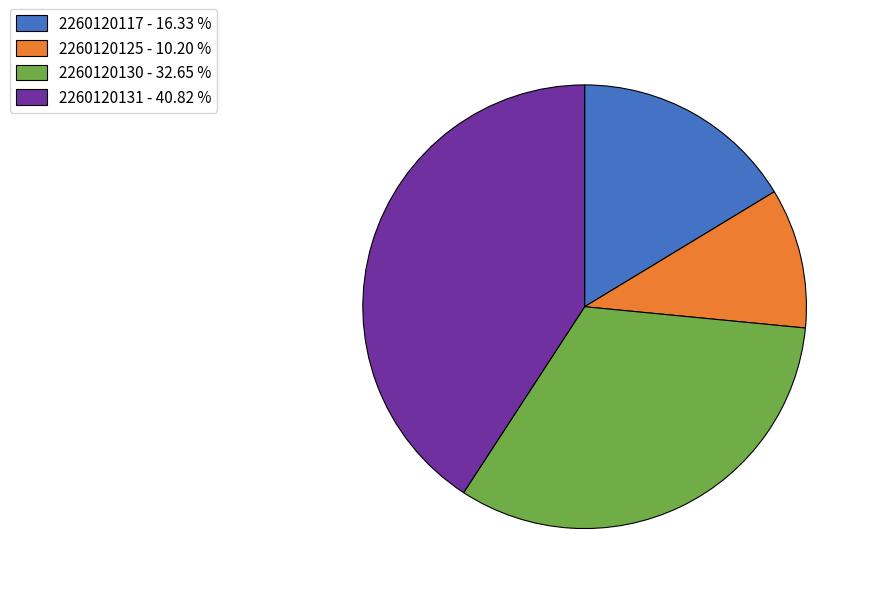

Which slice is the largest?

2260120131